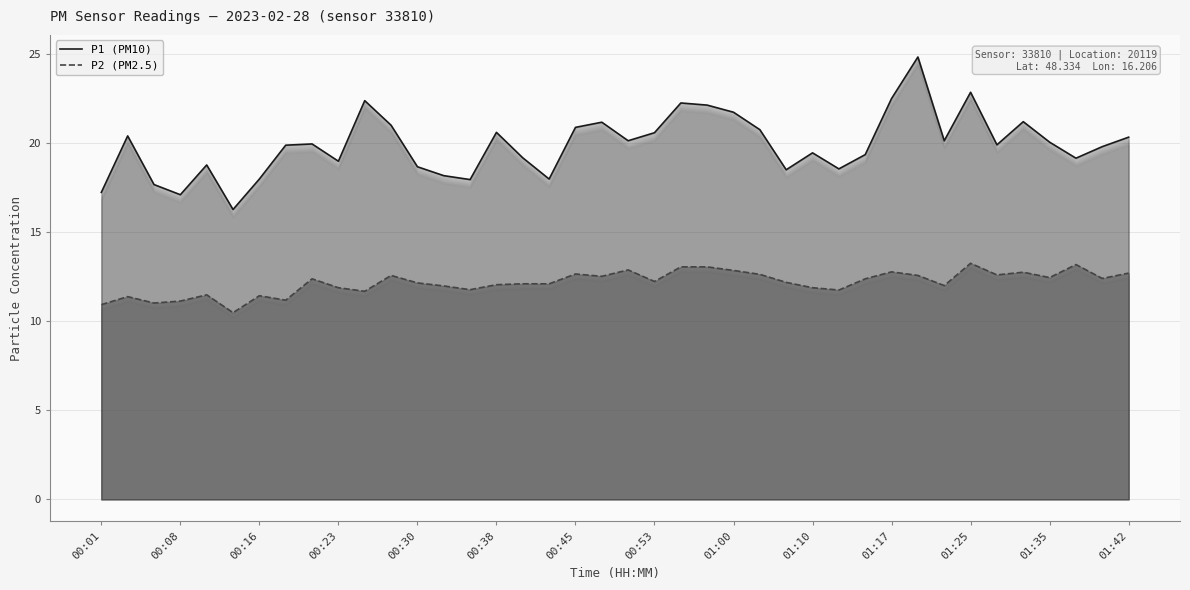

What is the lowest value of the P1 (PM10) series?

16.3